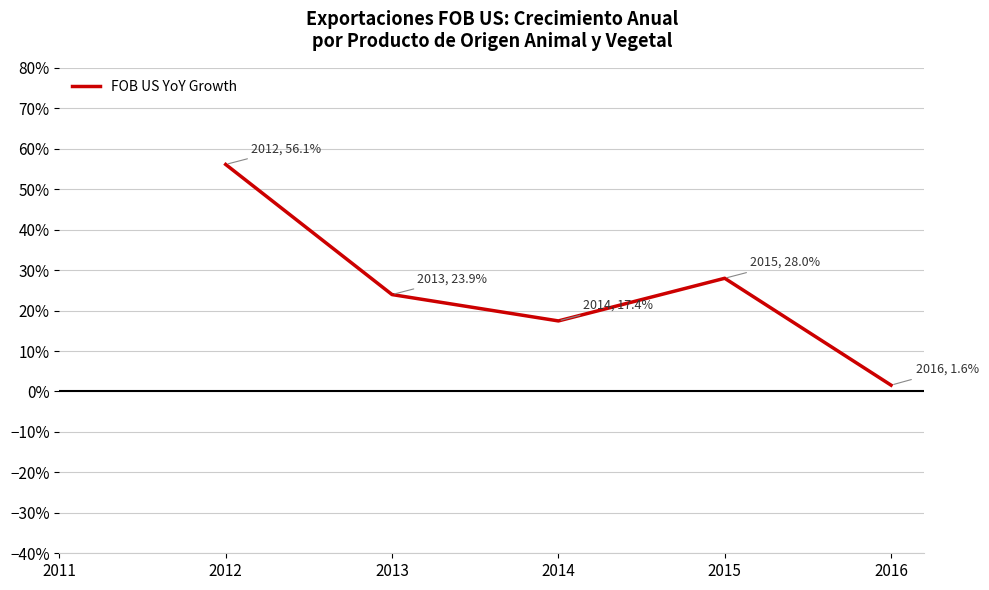

Read the value at 2012.

56.1